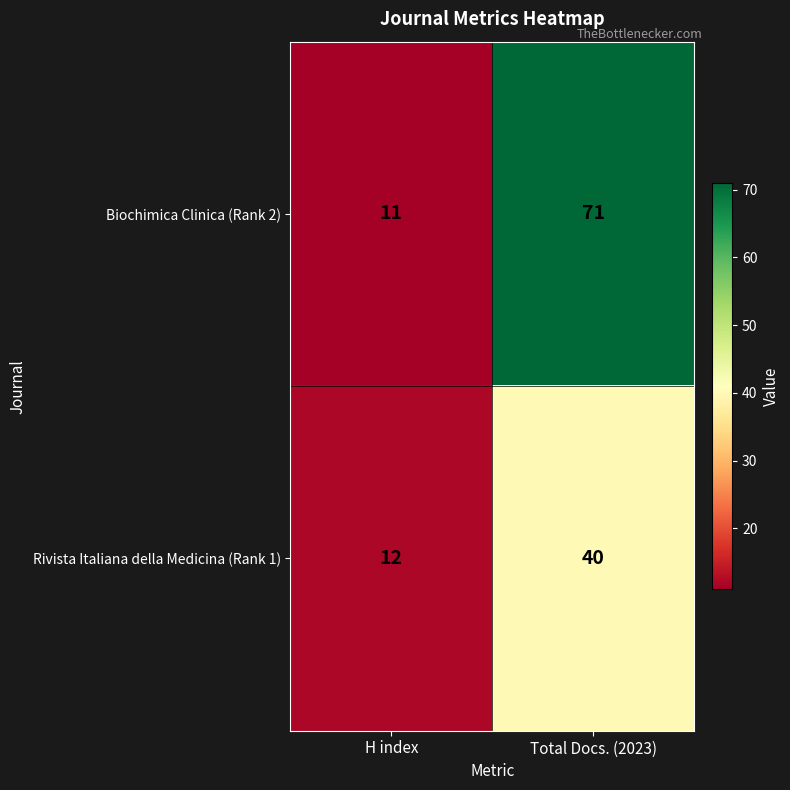

Which series changed the most between H index and Total Docs. (2023)?

Biochimica Clinica (Rank 2)